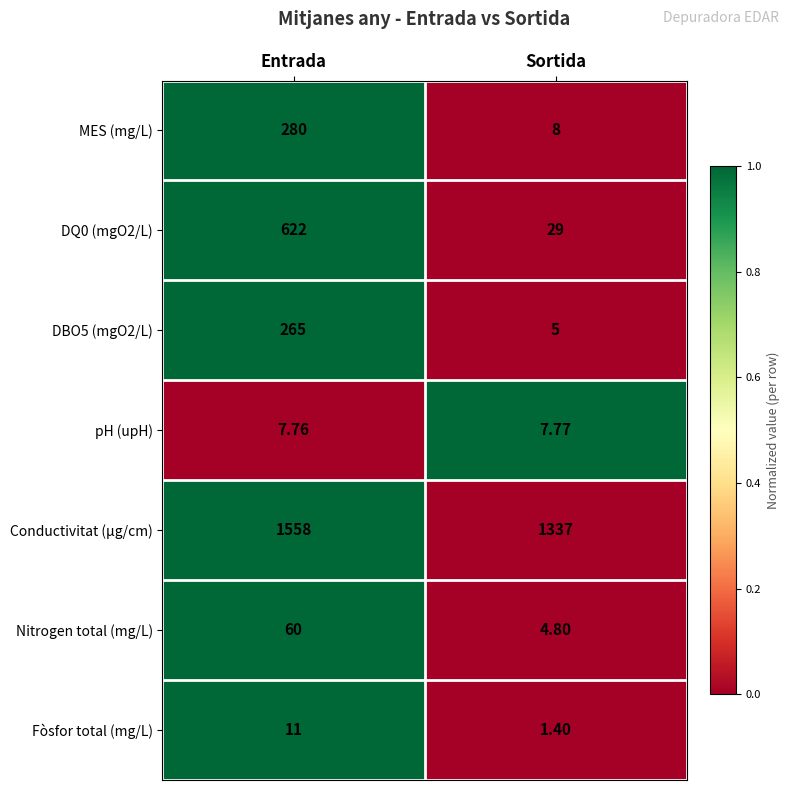

At which category is the sum across all series the highest?

Entrada